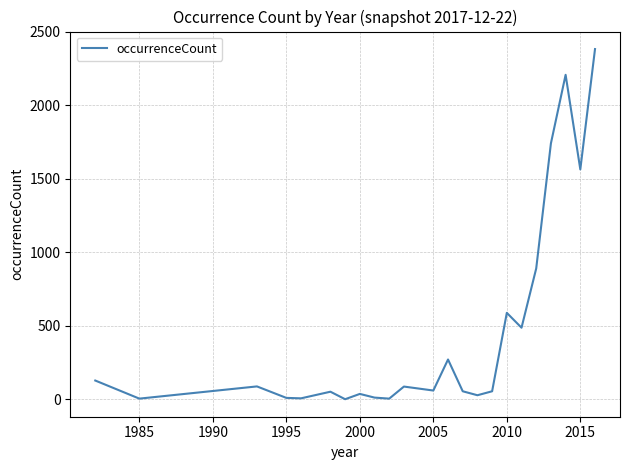

What is the difference between the maximum and minimum values?

2380